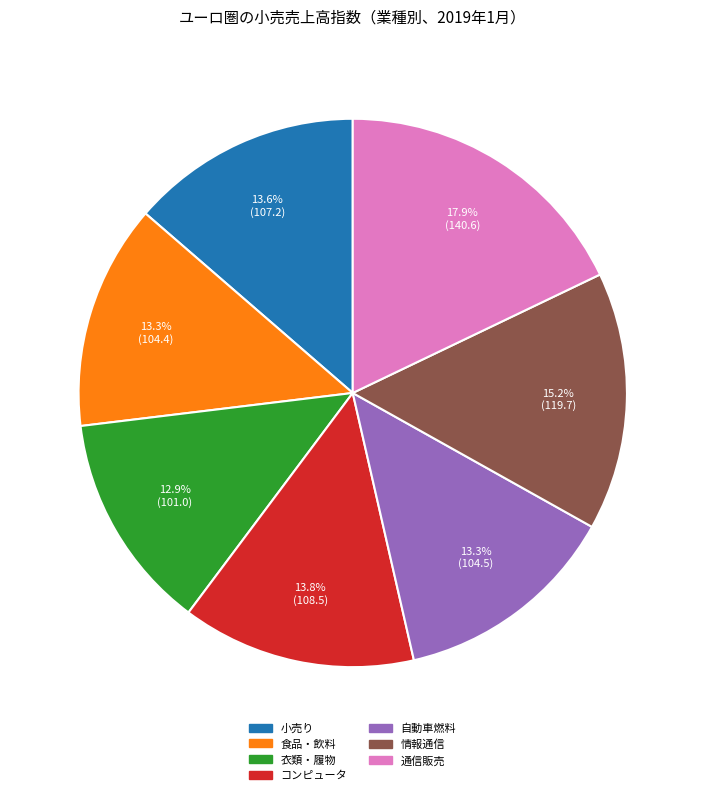

Which slice is the largest?

通信販売